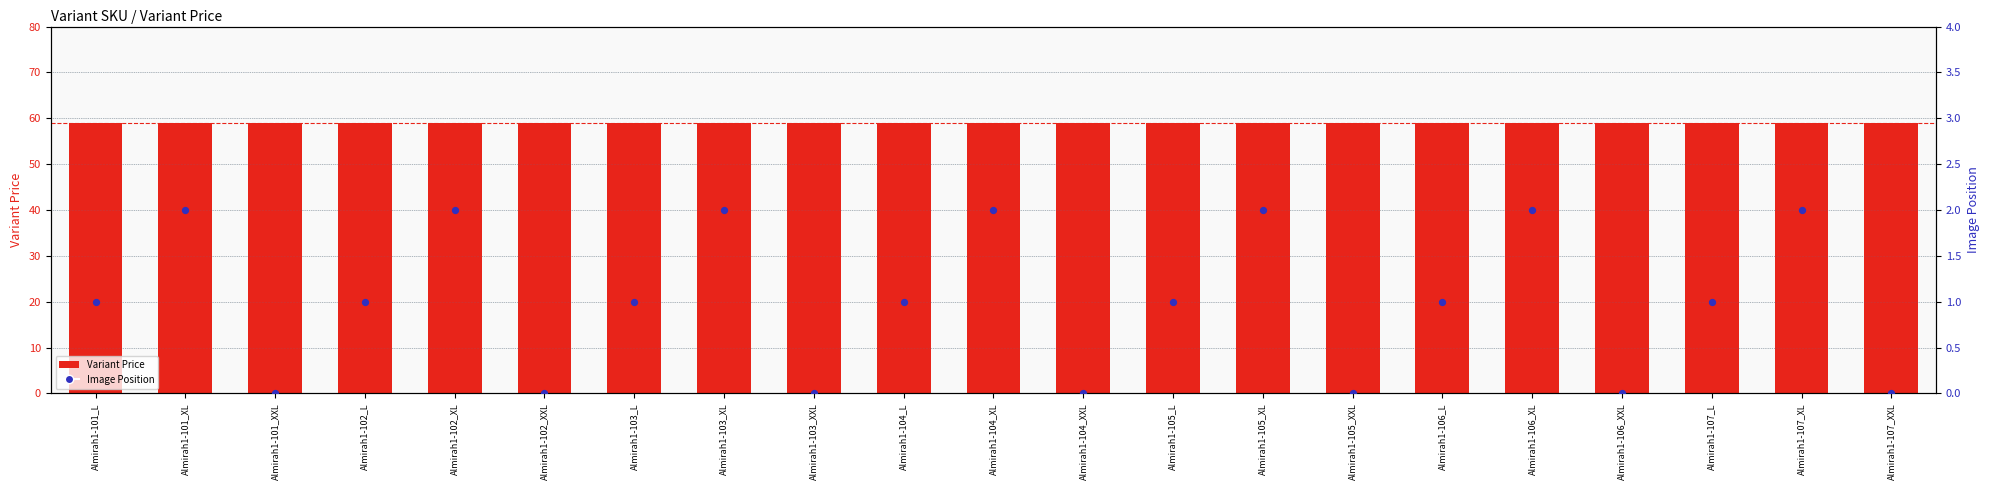

At which category is the sum across all series the highest?

Almirah1-101_XL